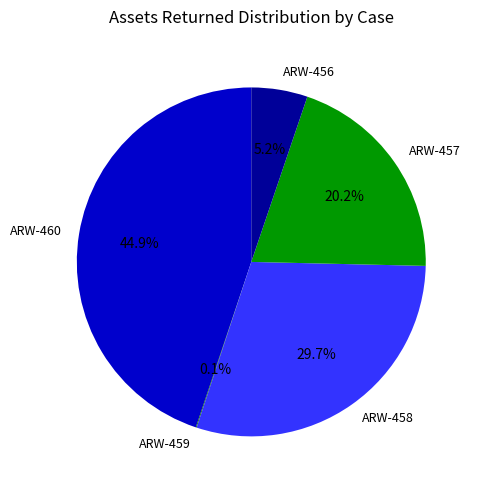

Is it true that ARW-460 is 39% of the pie?

False